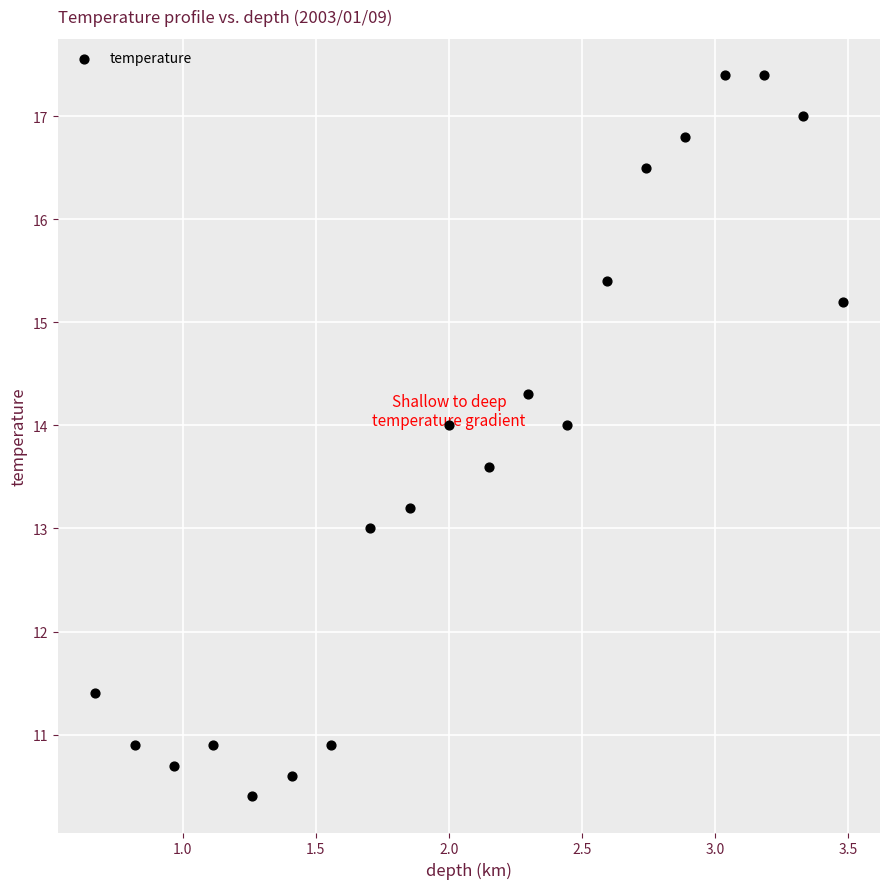

What is the range of X values (max minus min)?

2.8